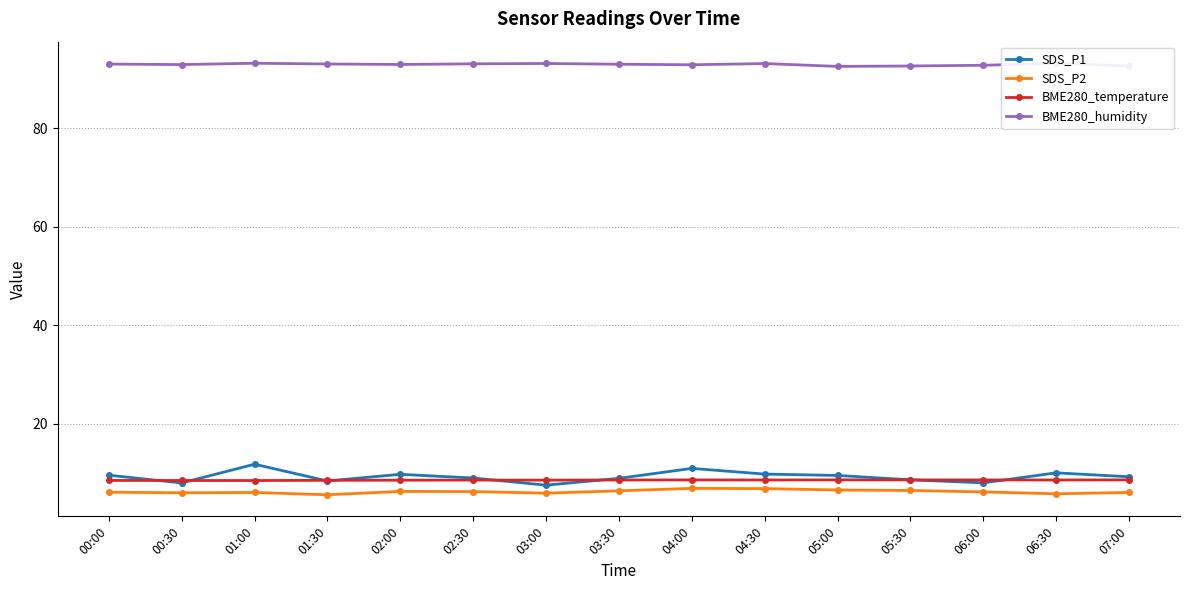

True or false: SDS_P2 and BME280_humidity cross at least once.

False